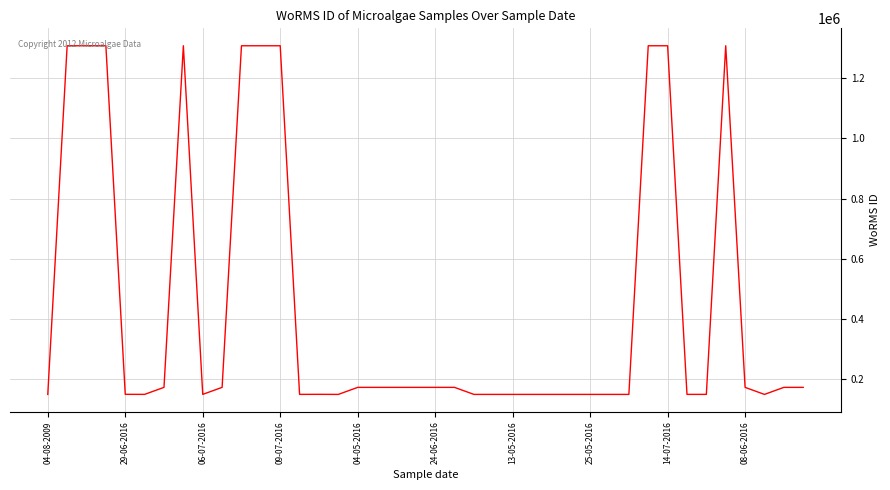

What is the maximum value shown in the chart?

1307644